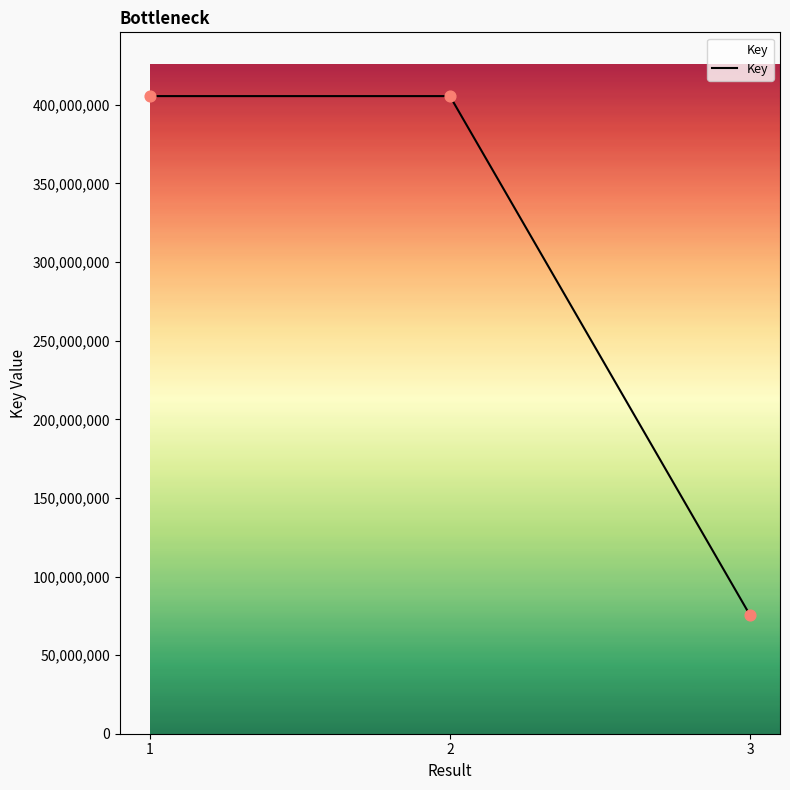

Which has a higher value, 3 or 2?

2